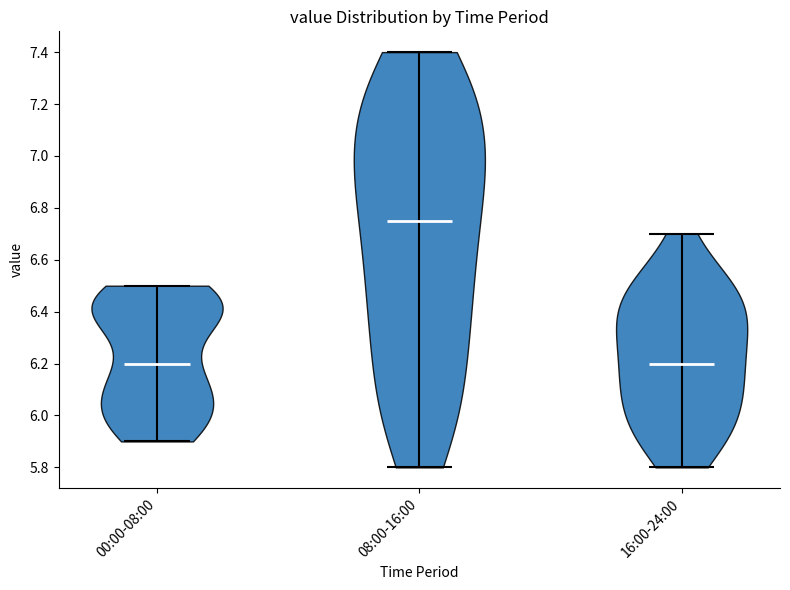

What is the highest point the violin for 08:00-16:00 reaches on the y-axis? The values are not printed on the chart, so give them approximately, as read against the axis.

7.40